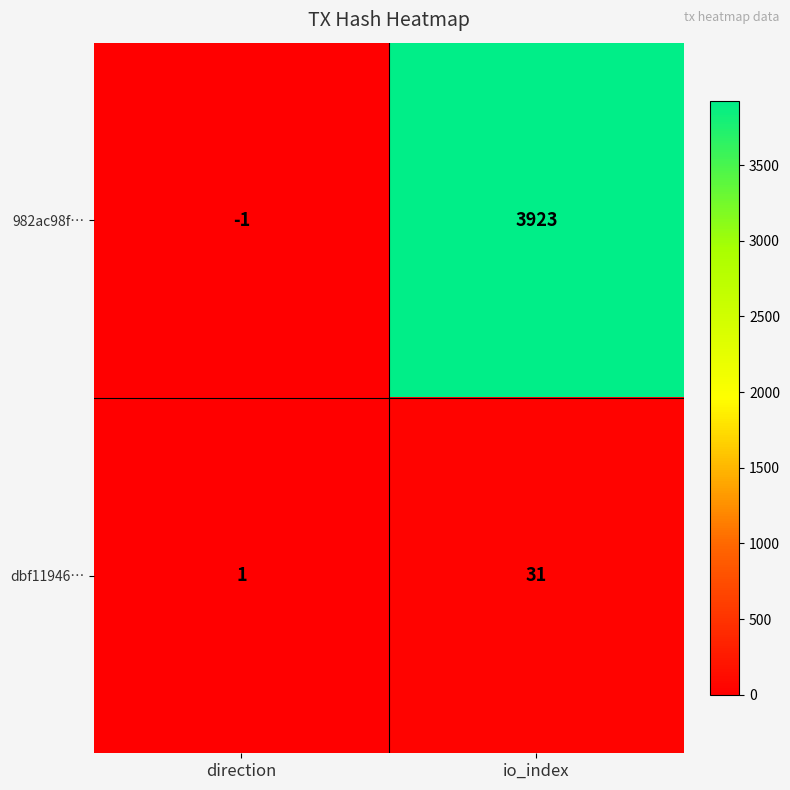

What is the sum of the 982ac98f… values at io_index and direction?

3922